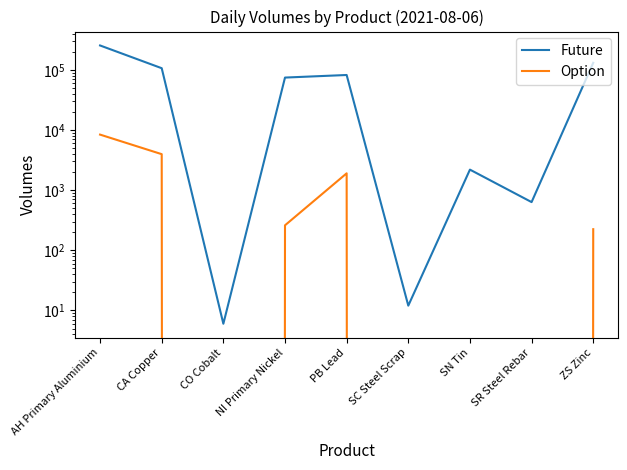

What are all the series names shown in the legend?

Future, Option